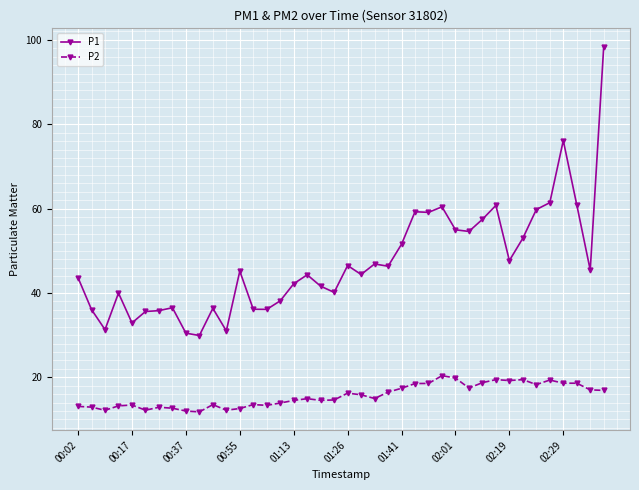

True or false: P2 and P1 intersect in this chart.

False